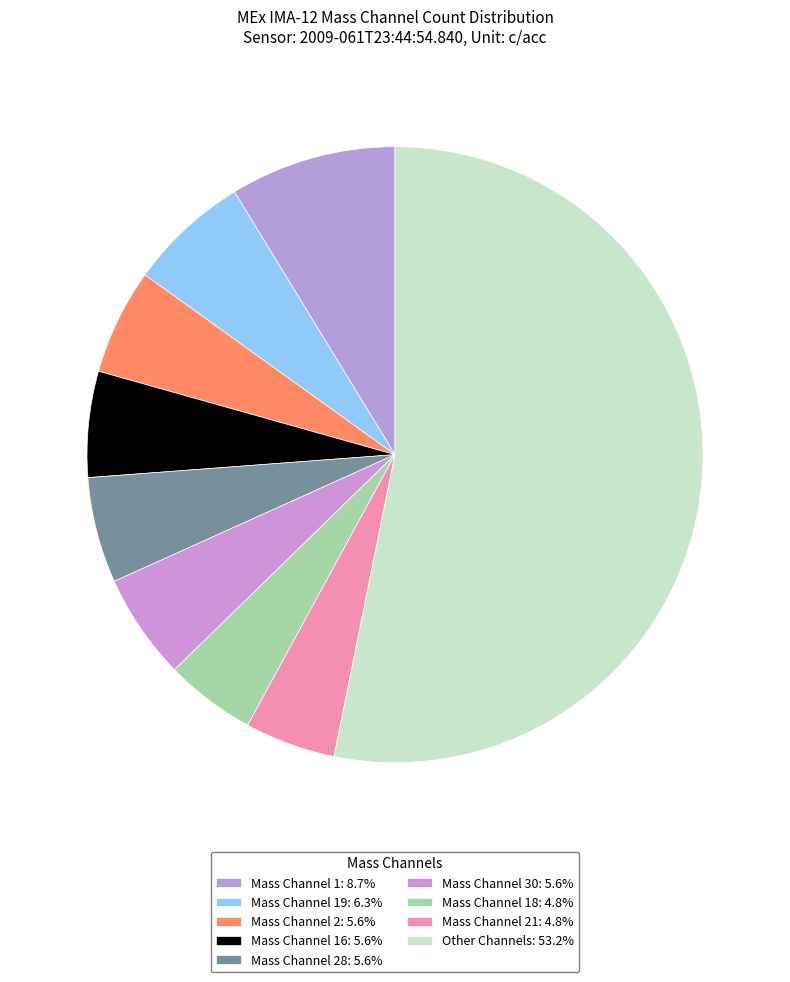

How many slices are in this pie chart?

9